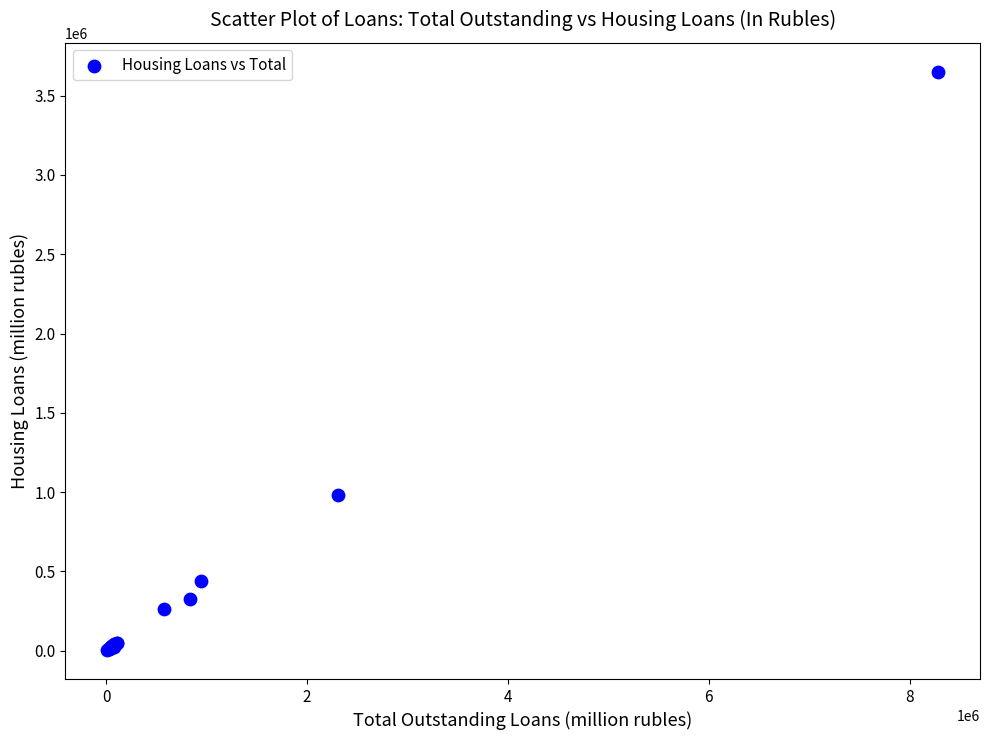

What Y value in the scatter plot is closest to 1827047?

984179